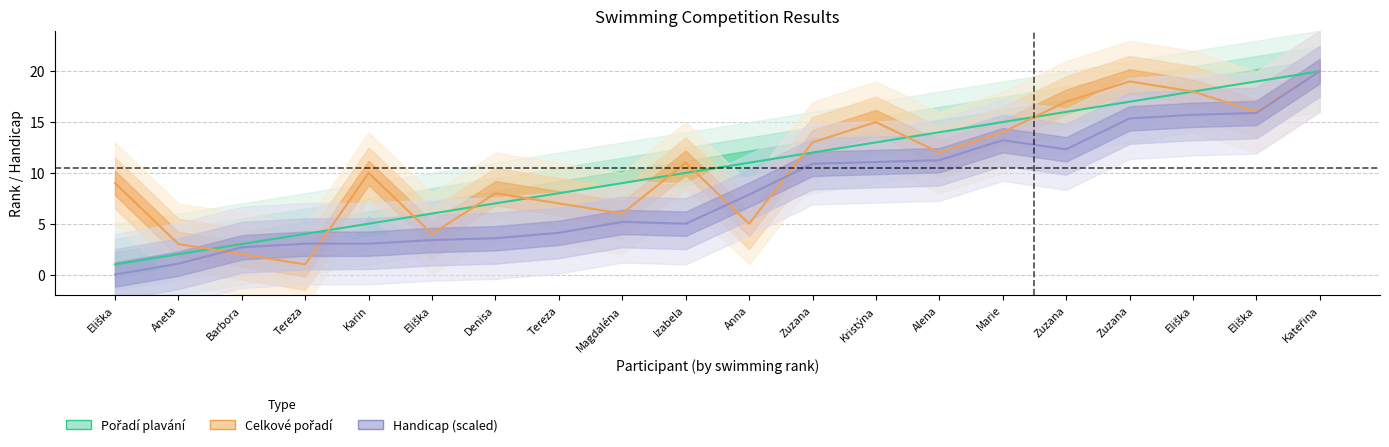

How many data points does each series have?

20